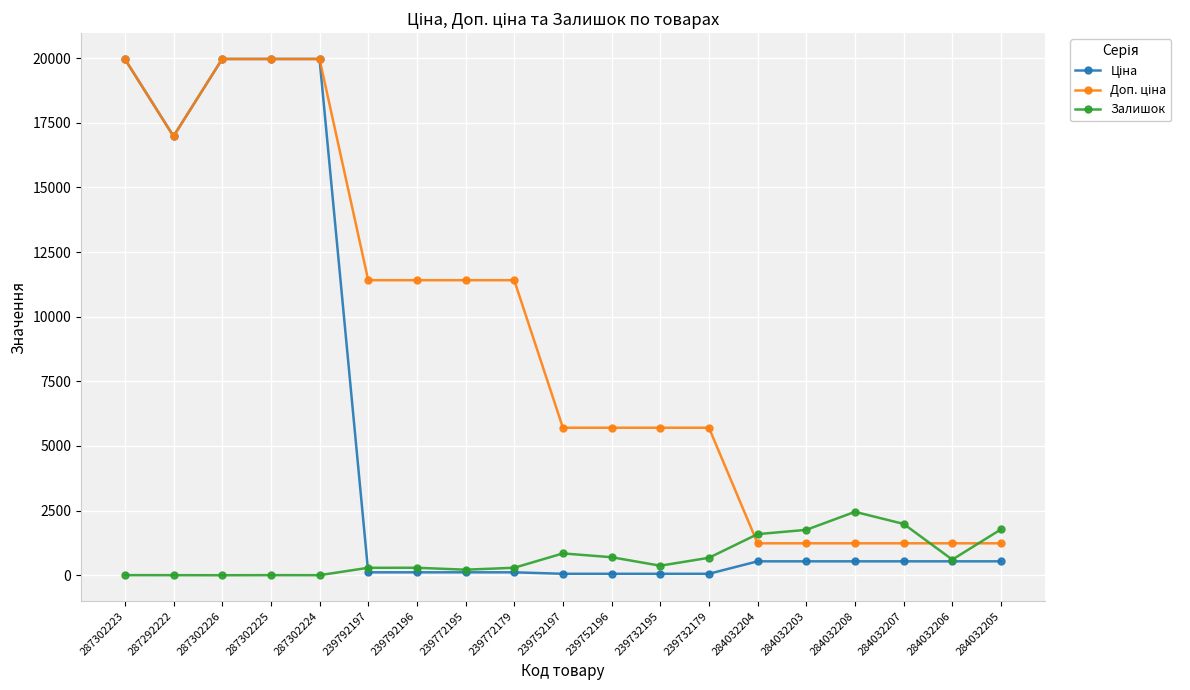

What is the value of the Залишок point at the 18th from the left?

605.0